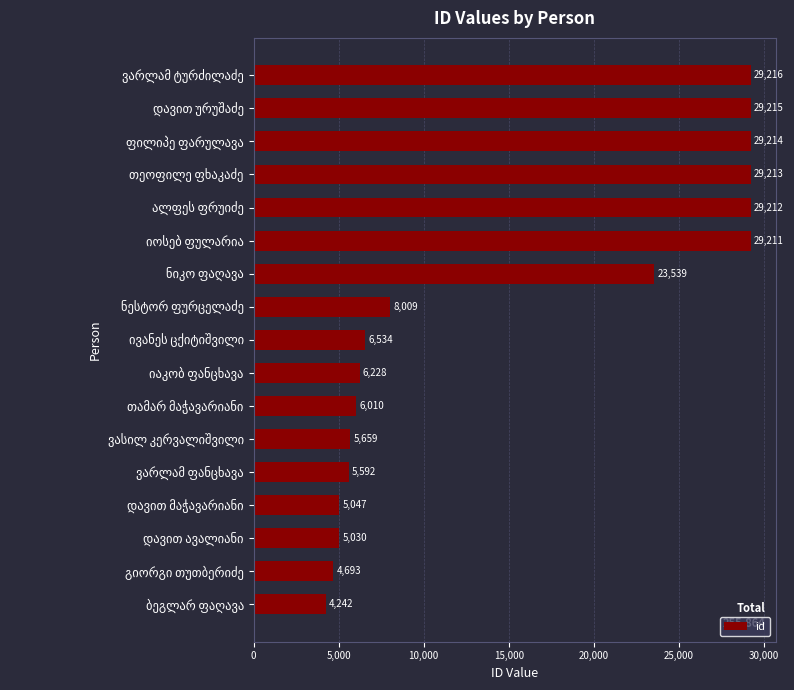

What is the greatest value displayed?

29216